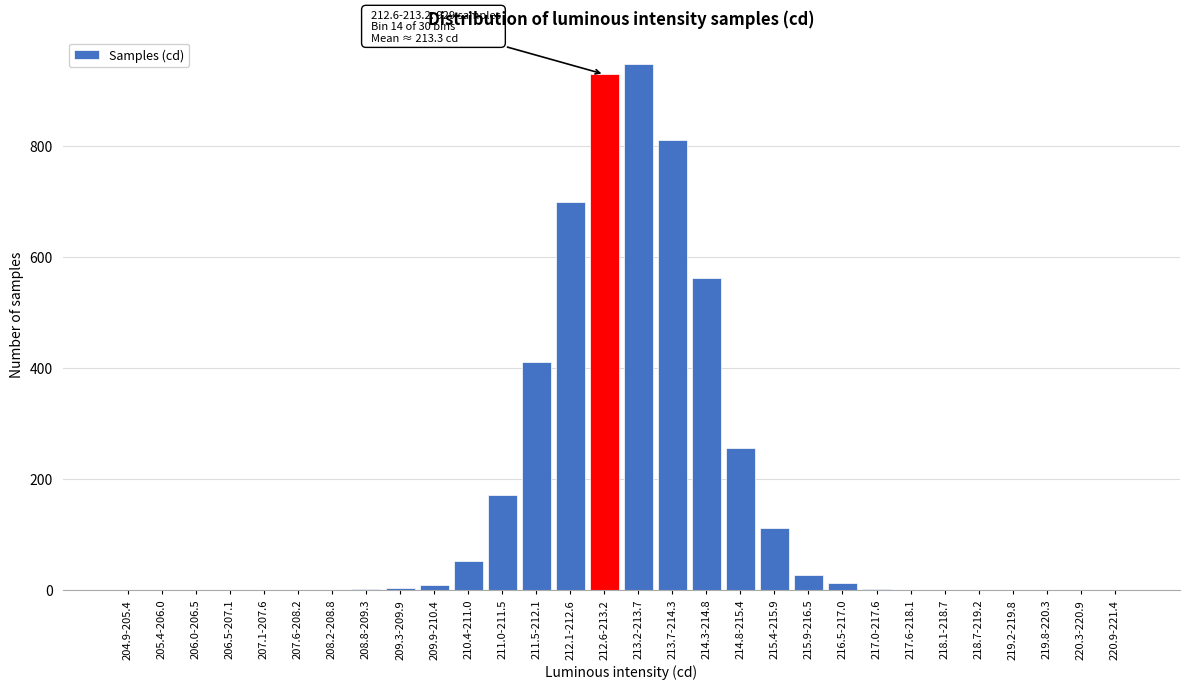

True or false: the data shows 0 at 220.3-220.9.

True